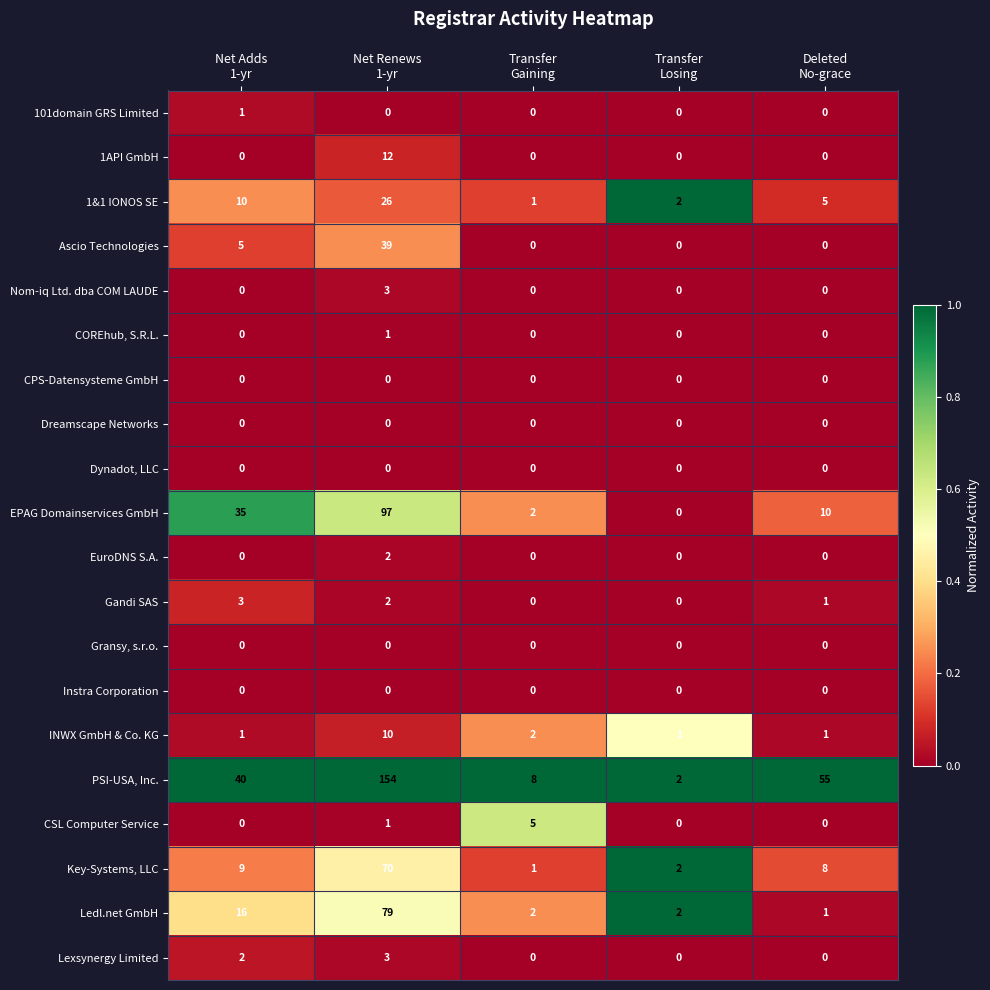

What is the greatest value displayed?

154